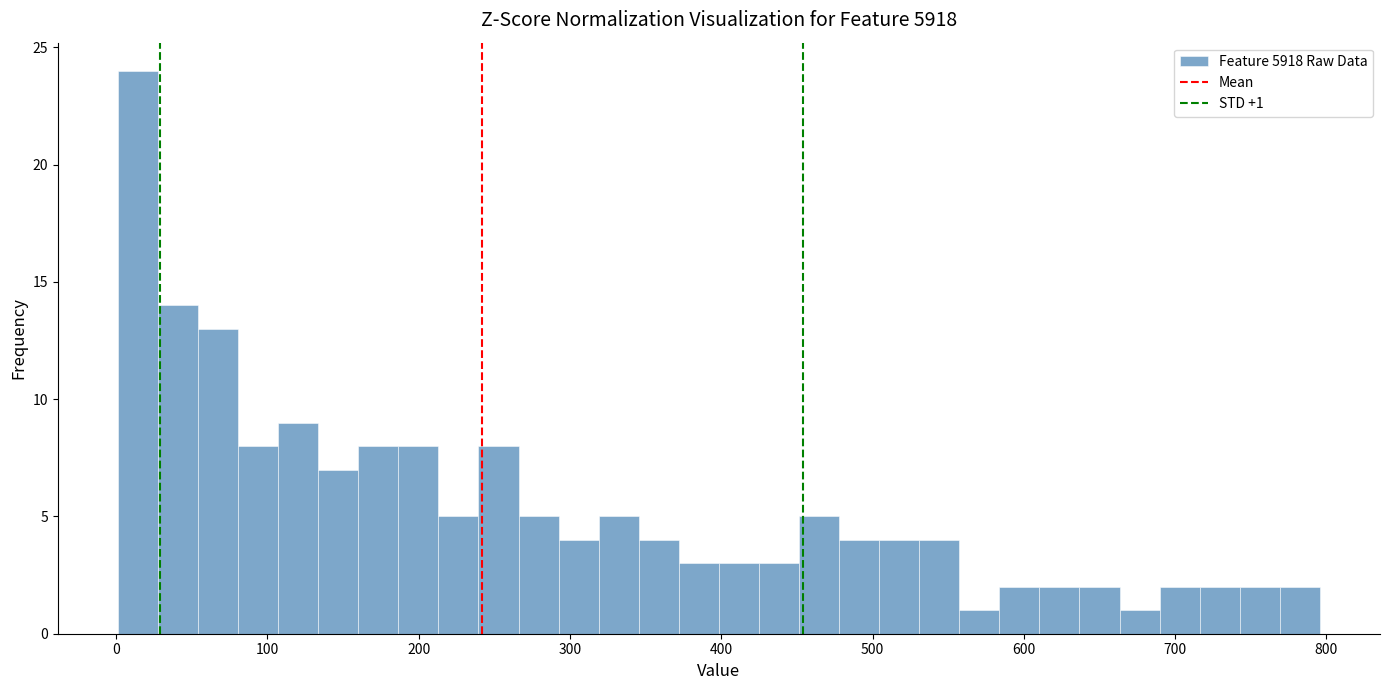

Read against the x-axis, roughly where is the centre of the tallest bar?

10